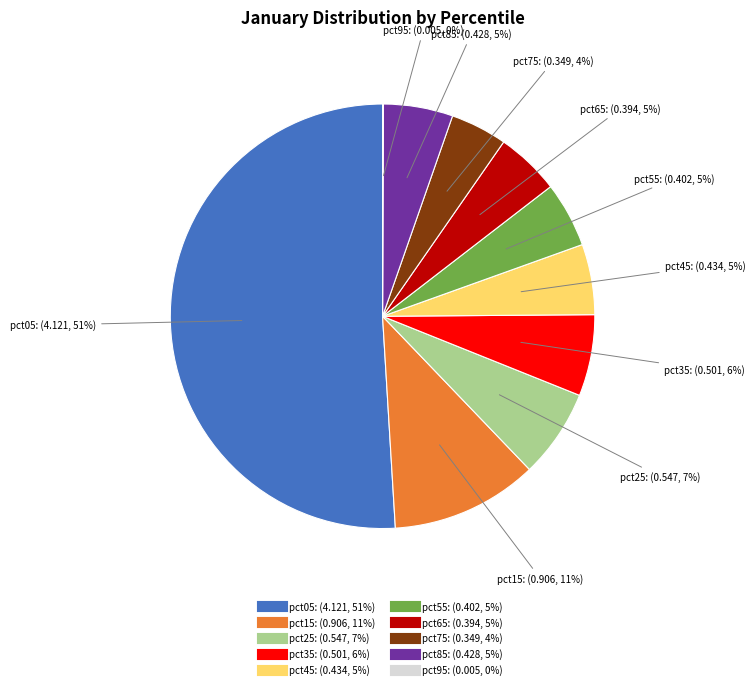

Which slice is the largest?

pct05